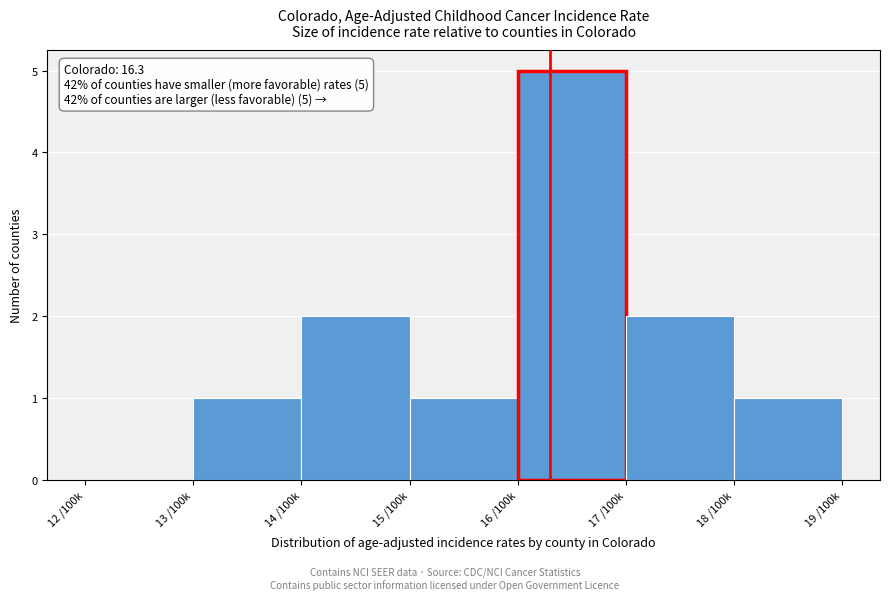

Reading left to right, list all the values displayed in this chart.

12 /100k=0	13 /100k=1	14 /100k=2	15 /100k=1	16 /100k=5	17 /100k=2	18 /100k=1